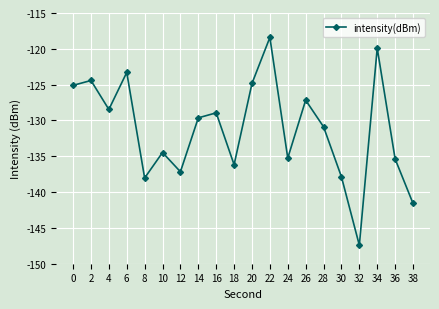

Where is the first local minimum?

4